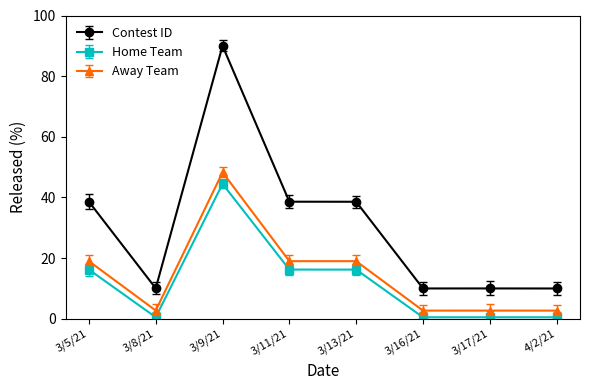

Is this an area chart (filled region under the line)?

No